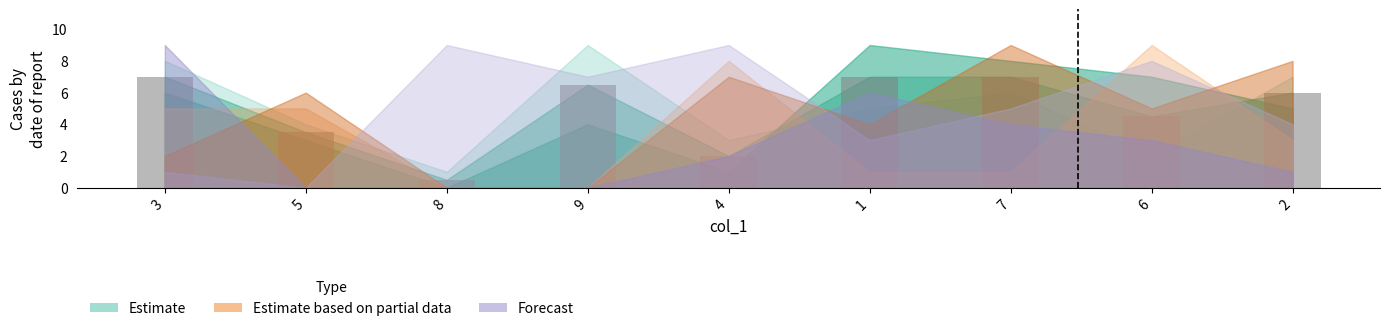

What is the greatest value displayed?

7.0